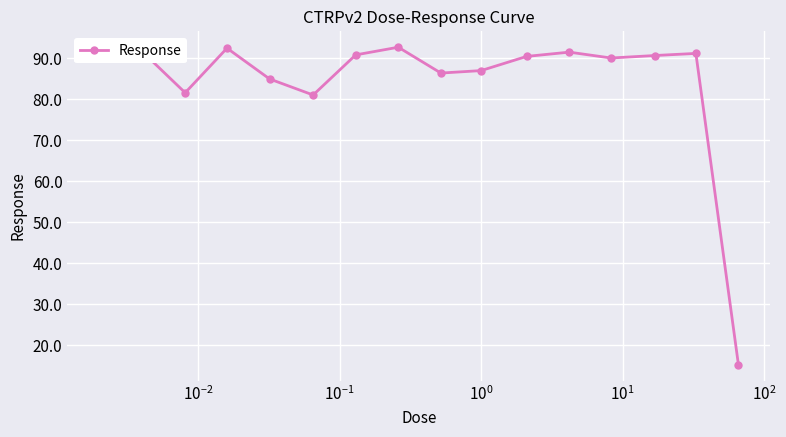

What is the value of the 8th point from the left?

92.7